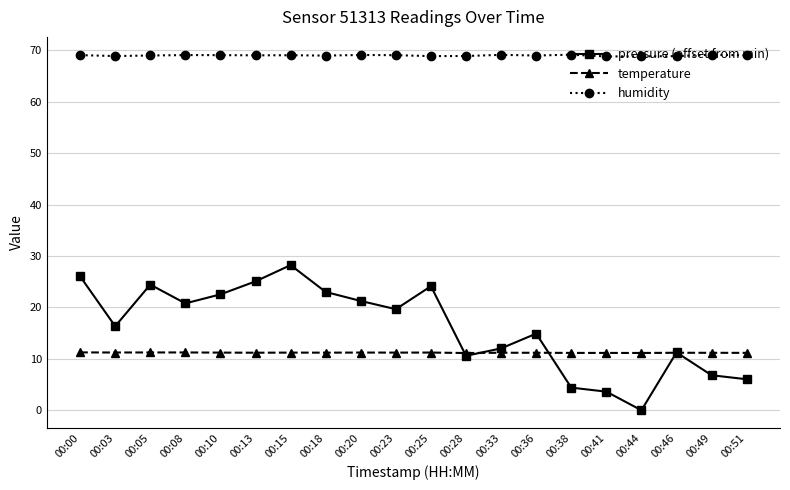

What is the highest value of the pressure (offset from min) series?

28.2